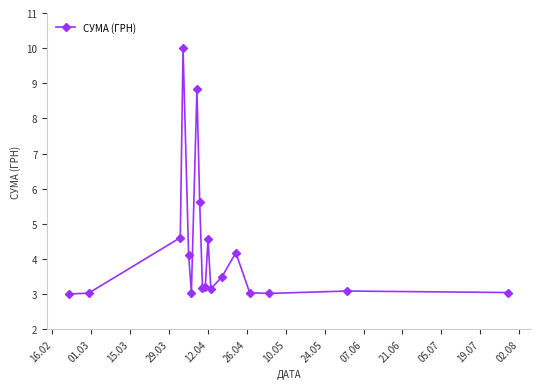

What is the minimum value shown in the chart?

3.0